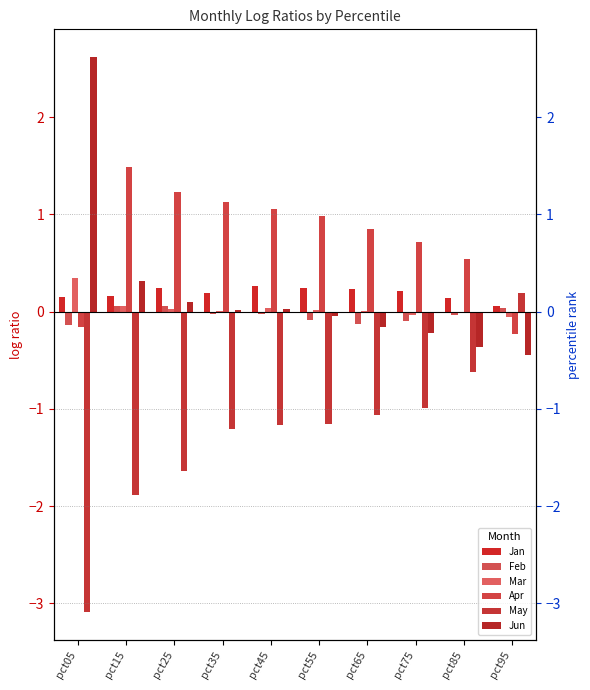

Reading right to left, what are all the values shown in this chart?

Jan: pct95=0.1	pct85=0.1	pct75=0.2	pct65=0.2	pct55=0.2	pct45=0.3	pct35=0.2	pct25=0.2	pct15=0.2	pct05=0.1
Feb: pct95=0.0	pct85=-0.0	pct75=-0.1	pct65=-0.1	pct55=-0.1	pct45=-0.0	pct35=-0.0	pct25=0.1	pct15=0.1	pct05=-0.1
Mar: pct95=-0.0	pct85=-0.0	pct75=-0.0	pct65=0.0	pct55=0.0	pct45=0.0	pct35=0.0	pct25=0.0	pct15=0.1	pct05=0.3
Apr: pct95=-0.2	pct85=0.5	pct75=0.7	pct65=0.9	pct55=1.0	pct45=1.1	pct35=1.1	pct25=1.2	pct15=1.5	pct05=-0.2
May: pct95=0.2	pct85=-0.6	pct75=-1.0	pct65=-1.1	pct55=-1.2	pct45=-1.2	pct35=-1.2	pct25=-1.6	pct15=-1.9	pct05=-3.1
Jun: pct95=-0.4	pct85=-0.4	pct75=-0.2	pct65=-0.2	pct55=-0.0	pct45=0.0	pct35=0.0	pct25=0.1	pct15=0.3	pct05=2.6